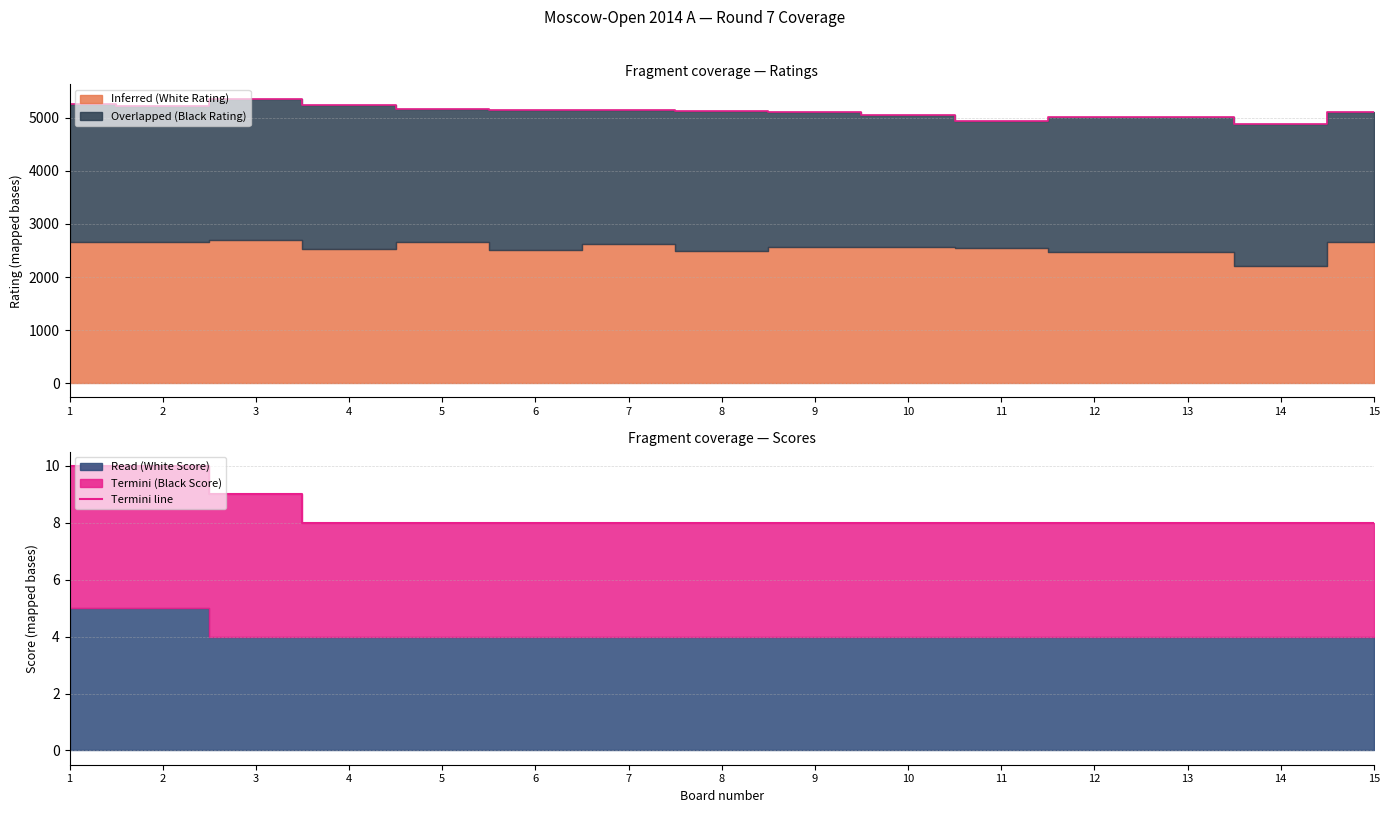

What is the maximum value for Termini line?

10